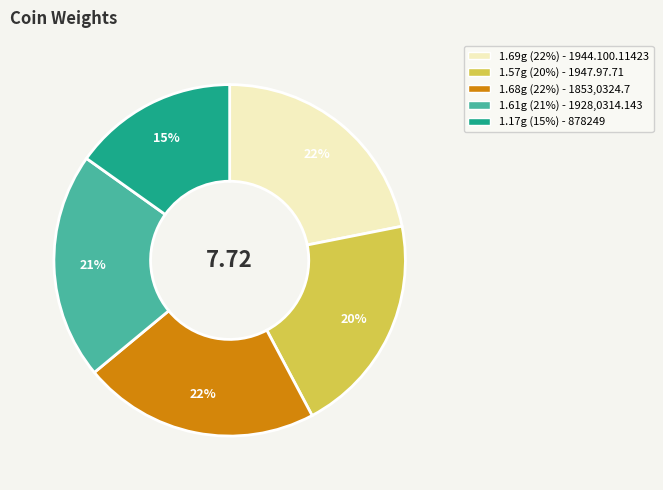

To the nearest percent, what is the difference between the largest and smallest slice percentages?

7%